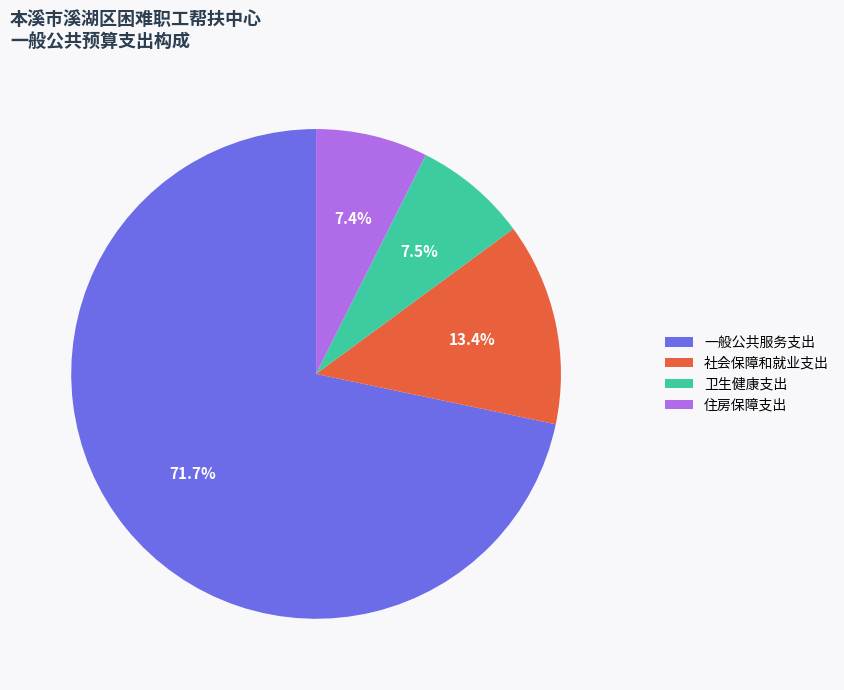

Do 一般公共服务支出 and 卫生健康支出 together represent more than half of the pie?

Yes